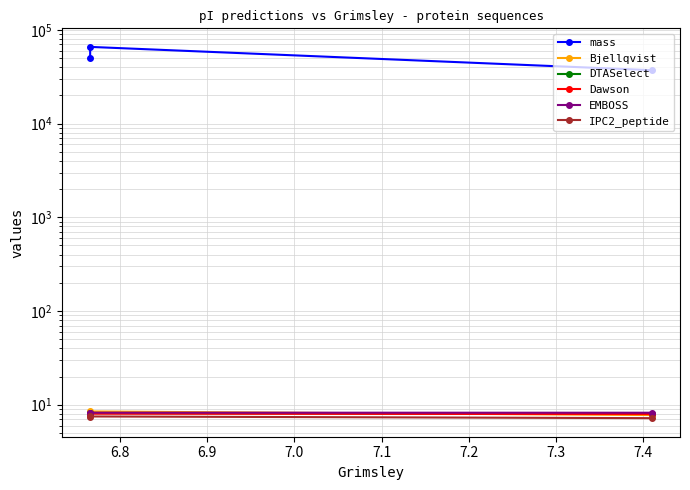

Is it true that Dawson equals 2.6 at 6.9?

False